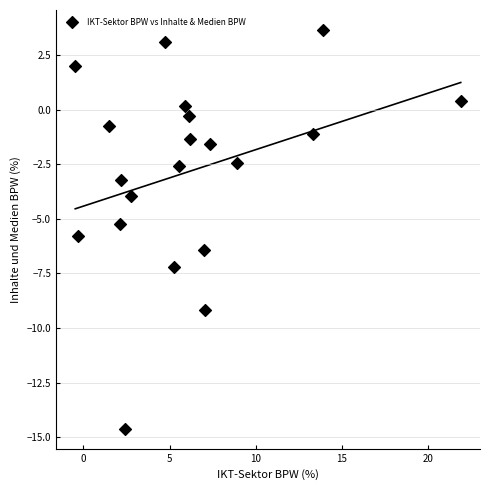

What is the range of X values (max minus min)?

22.3